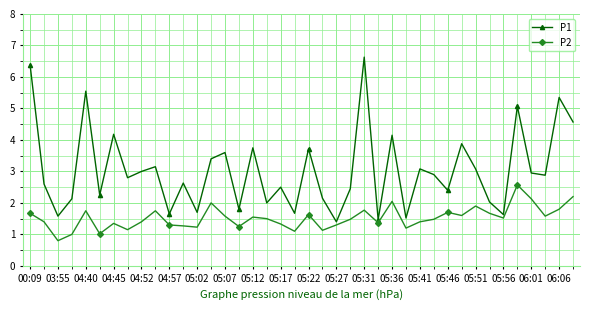

What is the value of the P2 point at the 18th from the left?

1.5